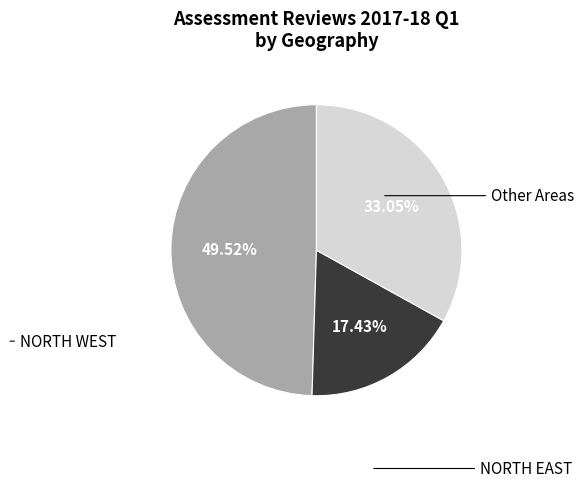

Does NORTH EAST account for over 50% of the chart?

No